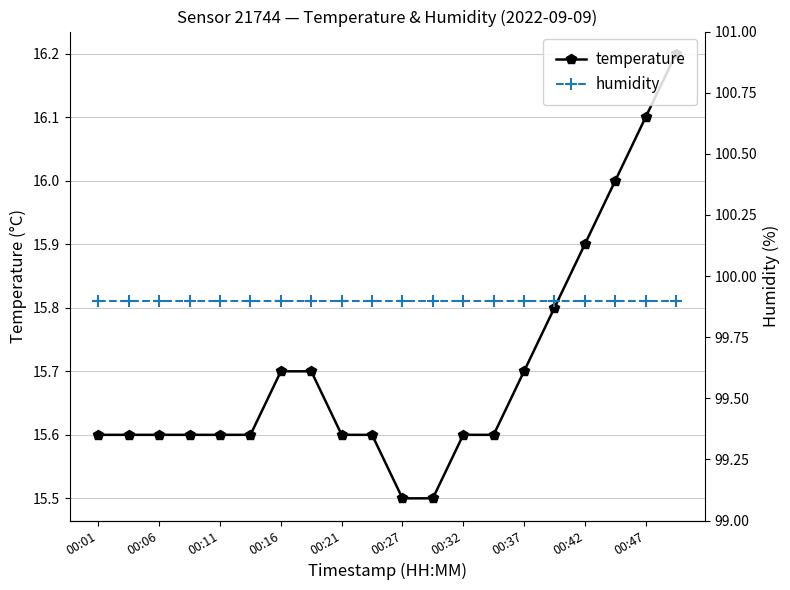

Reading left to right, list all the values displayed in this chart.

temperature: 15.6	15.6	15.6	15.6	15.6	15.6	15.7	15.7	15.6	15.6	15.5	15.5	15.6	15.6	15.7	15.8	15.9	16.0	16.1	16.2
humidity: 99.9	99.9	99.9	99.9	99.9	99.9	99.9	99.9	99.9	99.9	99.9	99.9	99.9	99.9	99.9	99.9	99.9	99.9	99.9	99.9